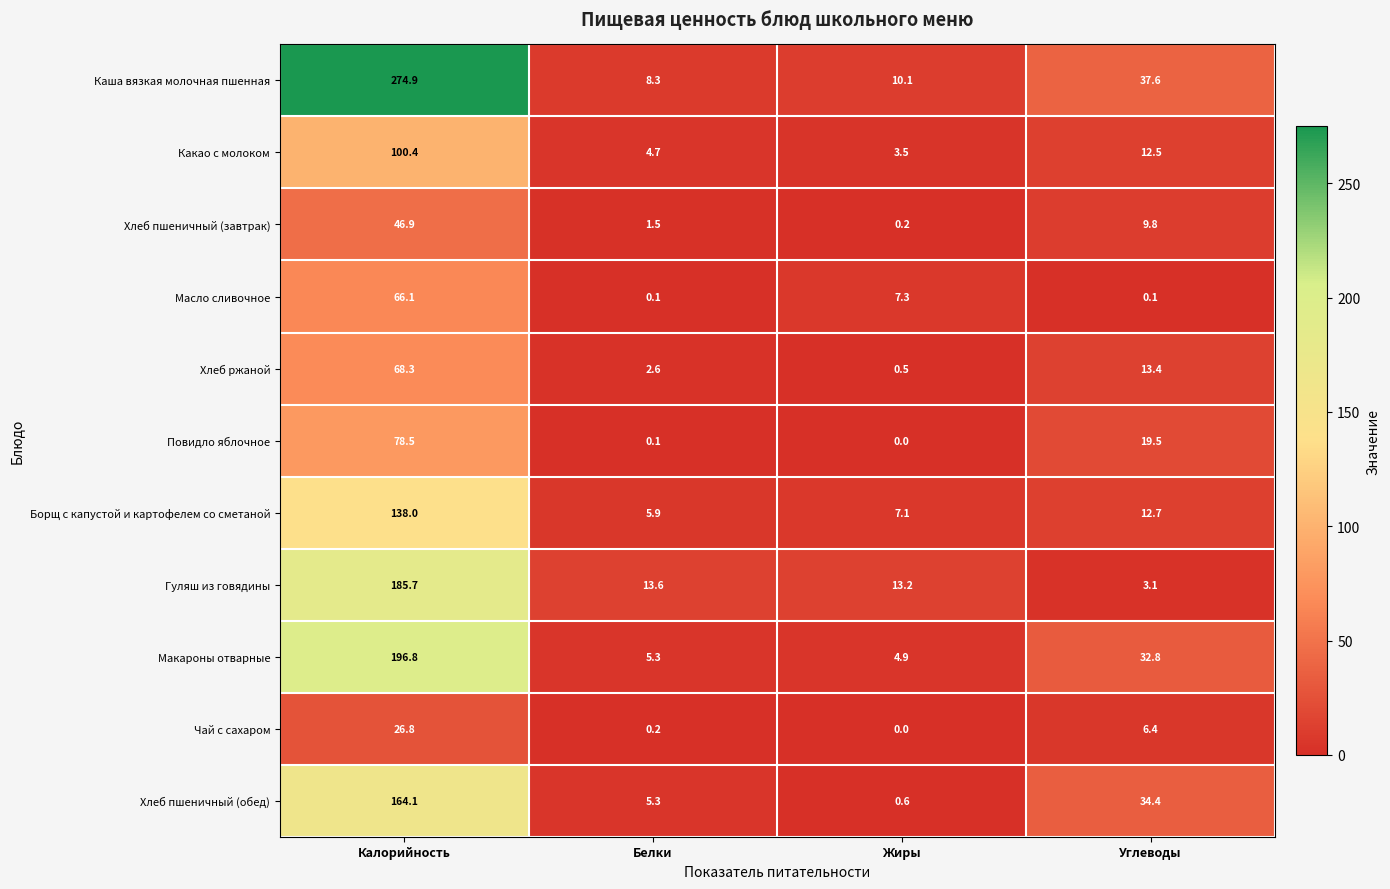

At how many categories does at least one series exceed 225?

1